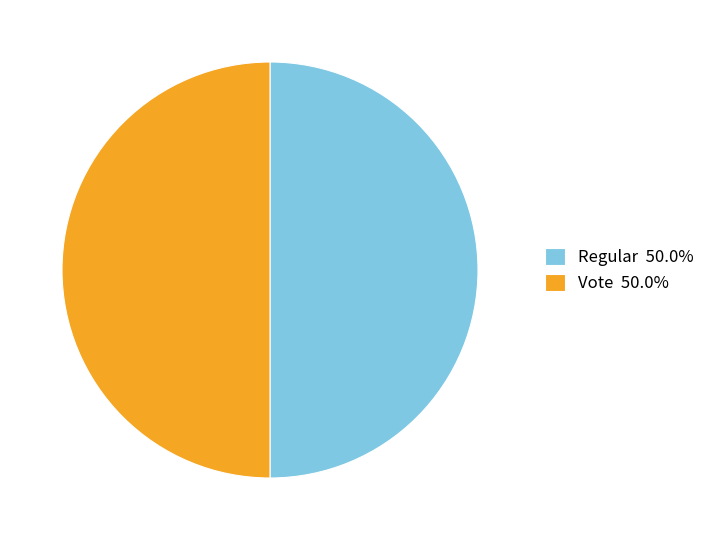

How many segments does this pie chart have?

2